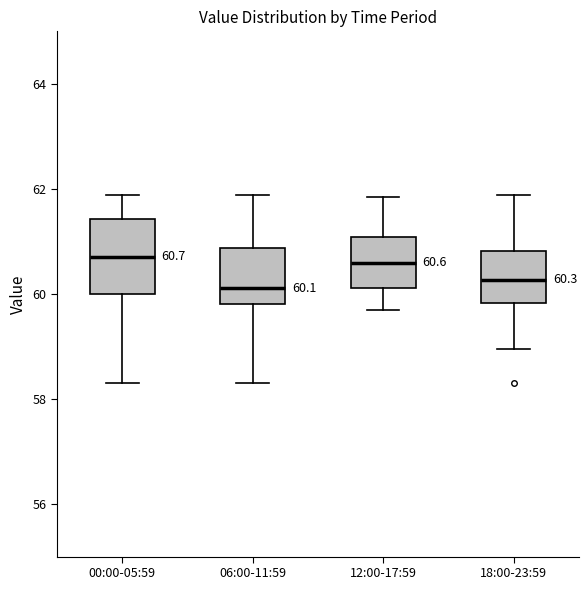

Which box is the tallest, from its lower edge to its upper edge?

00:00-05:59